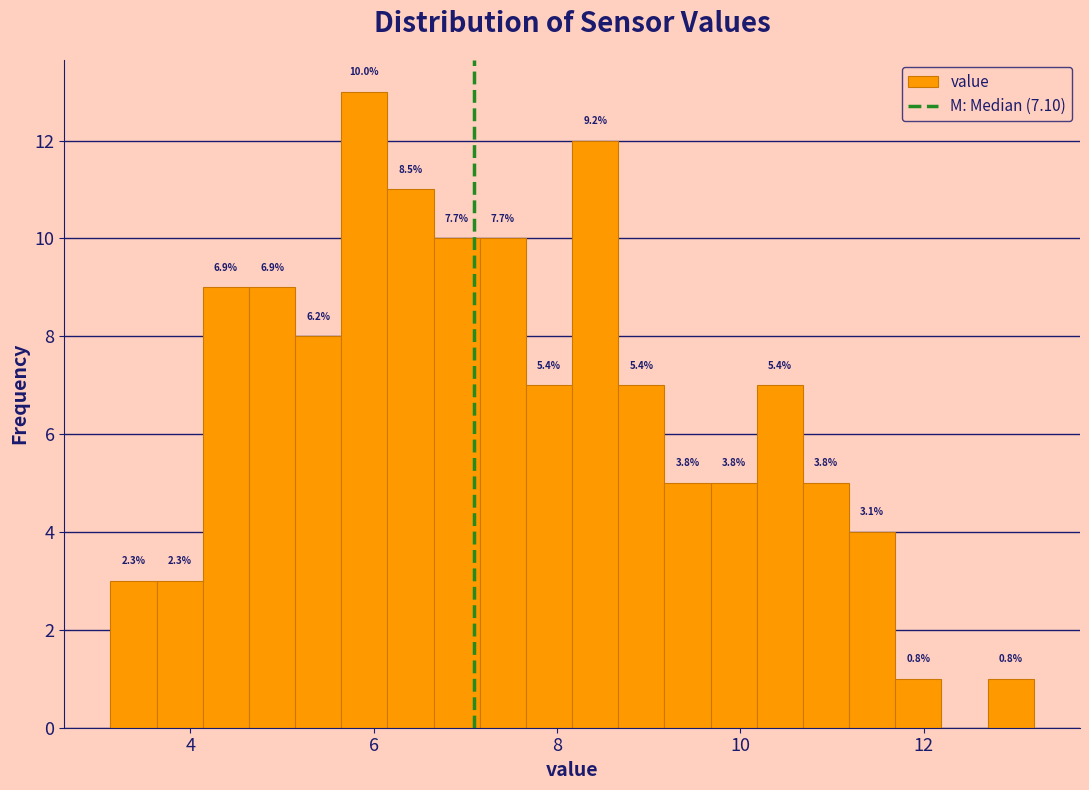

Read against the x-axis, roughly where is the centre of the tallest bar?

5.8